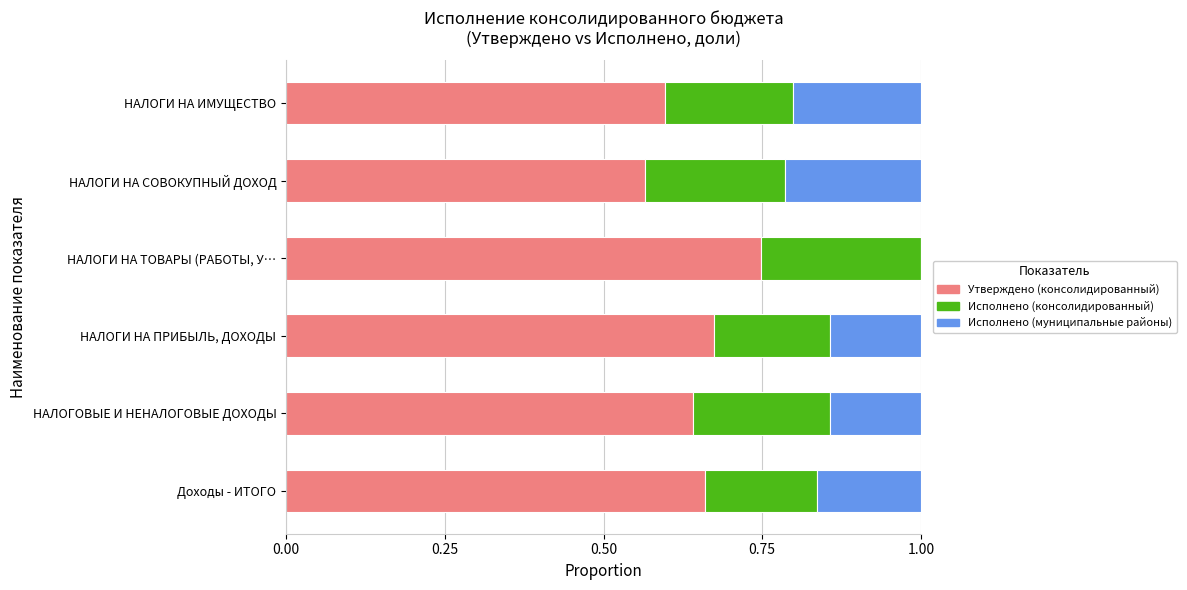

True or false: Утверждено (консолидированный) has a value of 0.6 at НАЛОГИ НА ИМУЩЕСТВО.

True